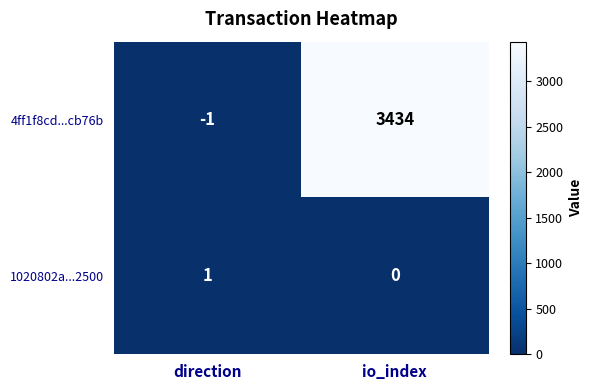

What is the difference between the maximum and minimum values in the 4ff1f8cd...cb76b series?

3435